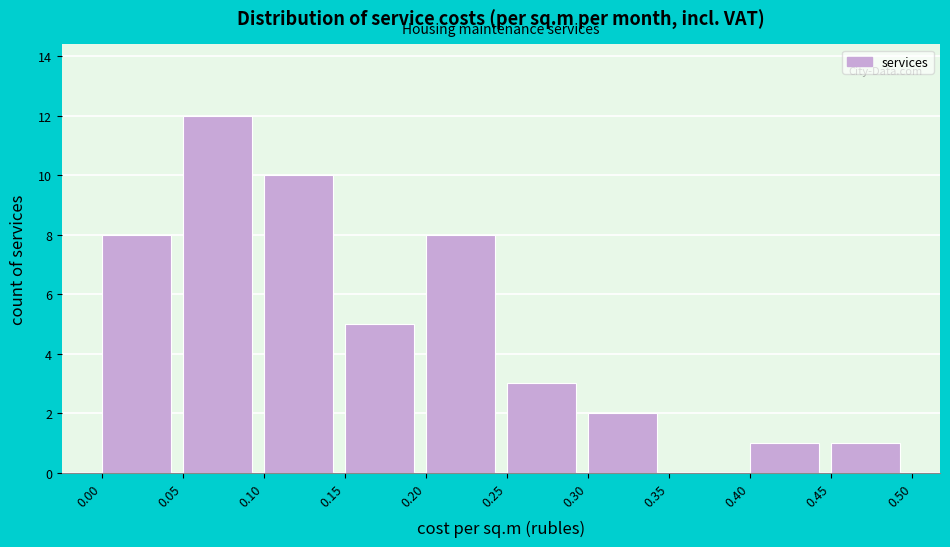

Reading left to right, transcribe this chart: for each bar, give the range it covers on the x-axis and its height. The values are not printed on the chart, so give them approximately, as read against the axis.

0.00 to 0.05: 8
0.05 to 0.10: 12
0.10 to 0.15: 10
0.15 to 0.20: 5
0.20 to 0.25: 8
0.25 to 0.30: 3
0.30 to 0.35: 2
0.35 to 0.40: 0
0.40 to 0.45: 1
0.45 to 0.50: 1